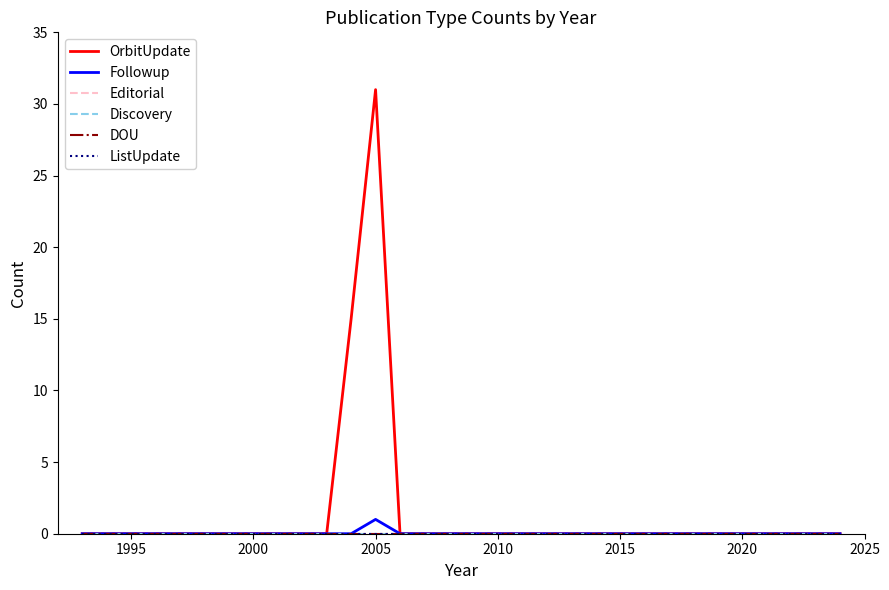

Is this an area chart (filled region under the line)?

No